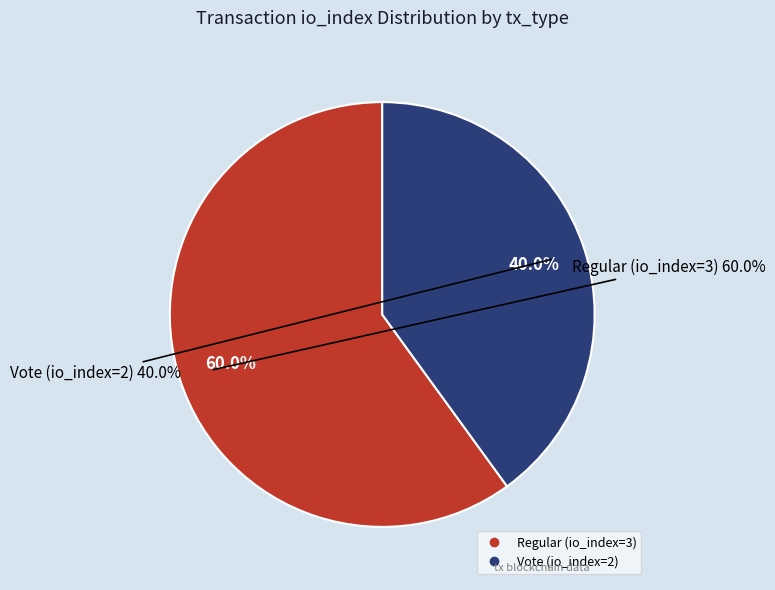

Between Vote (io_index=2) and Regular (io_index=3), which is larger?

Regular (io_index=3)